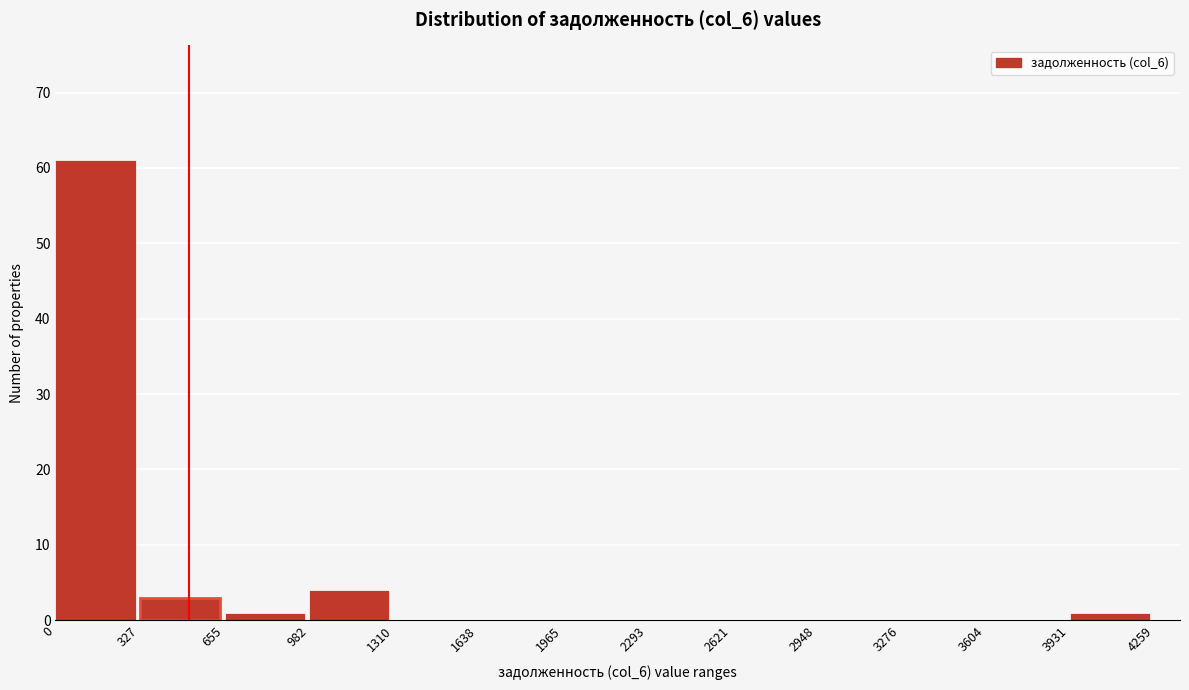

Reading left to right, transcribe this chart: for each bar, give the range it covers on the x-axis and its height. The values are not printed on the chart, so give them approximately, as read against the axis.

0 to 327: 61
327 to 655: 3
655 to 982: 1
982 to 1310: 4
1310 to 1638: 0
1638 to 1965: 0
1965 to 2293: 0
2293 to 2621: 0
2621 to 2948: 0
2948 to 3276: 0
3276 to 3604: 0
3604 to 3931: 0
3931 to 4259: 1